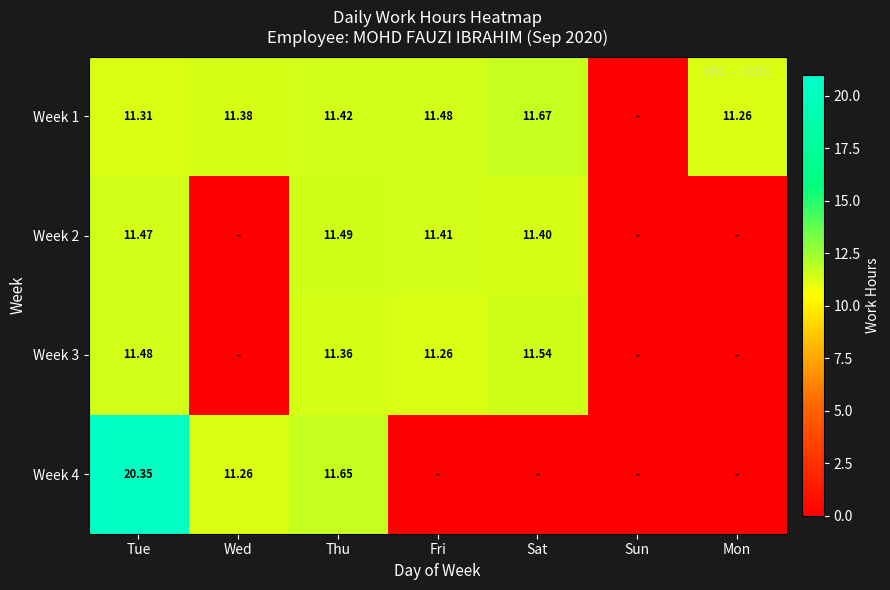

True or false: Week 4 has a value of 11.7 at Thu.

True